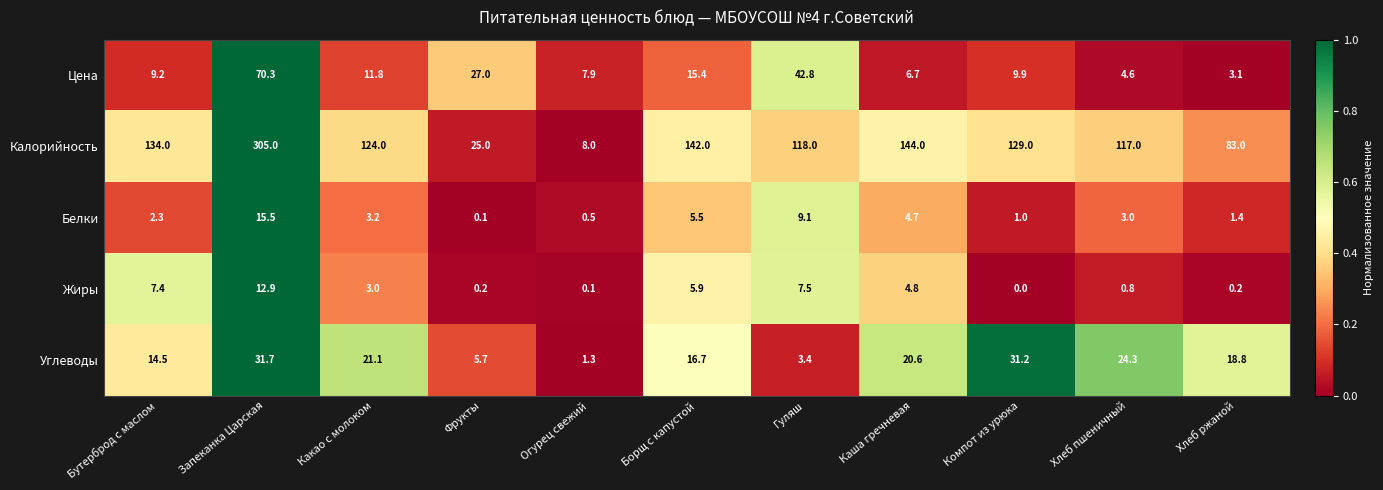

The Калорийность series shows 205.0 at Компот из урюка. True or false?

False